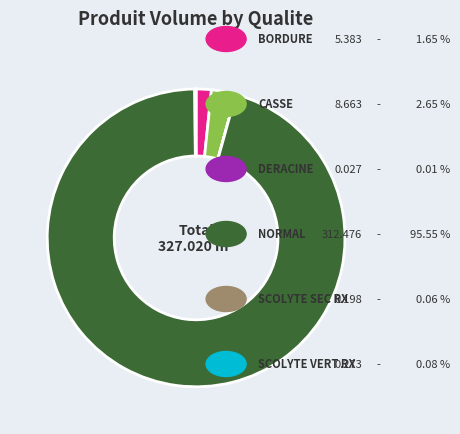

Is there a majority slice in this chart?

Yes